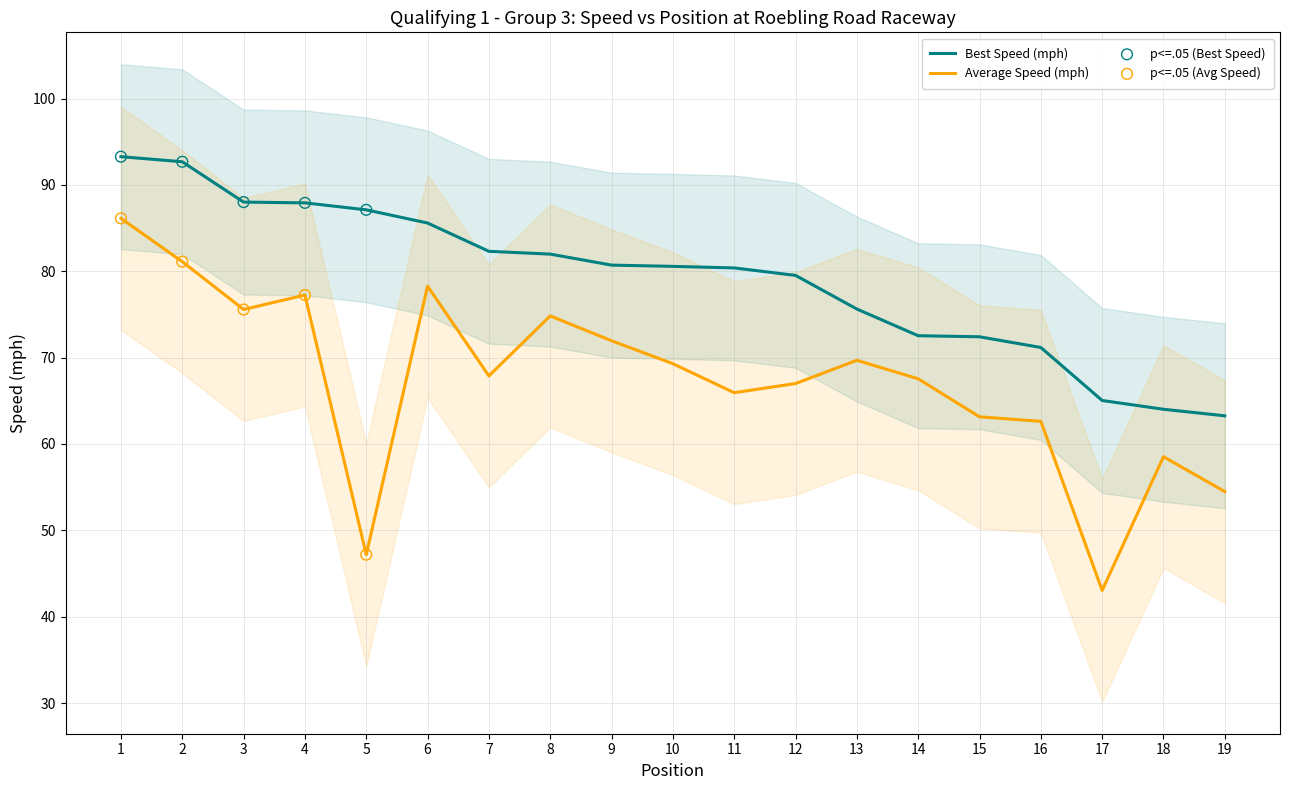

True or false: Average Speed (mph) and Best Speed (mph) intersect in this chart.

False